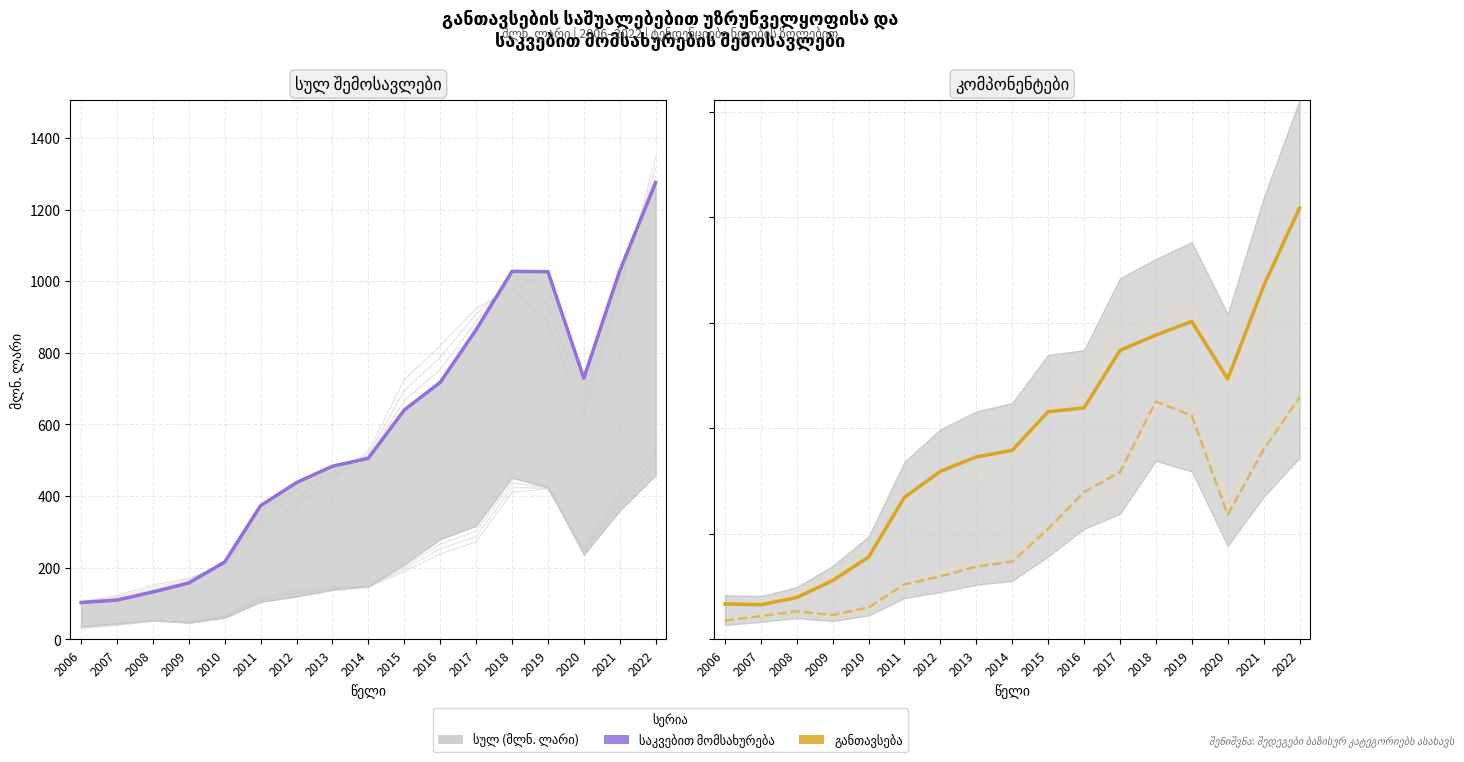

What is the minimum value shown in the chart?

35.6